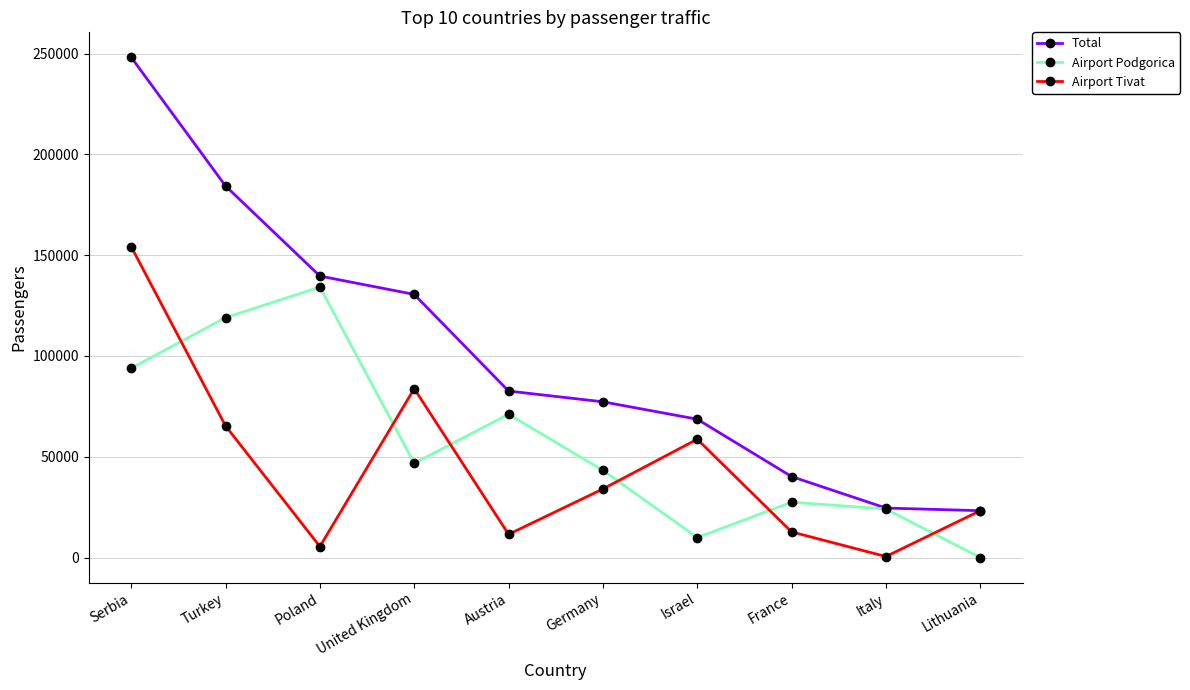

How many lines are shown in the chart?

3